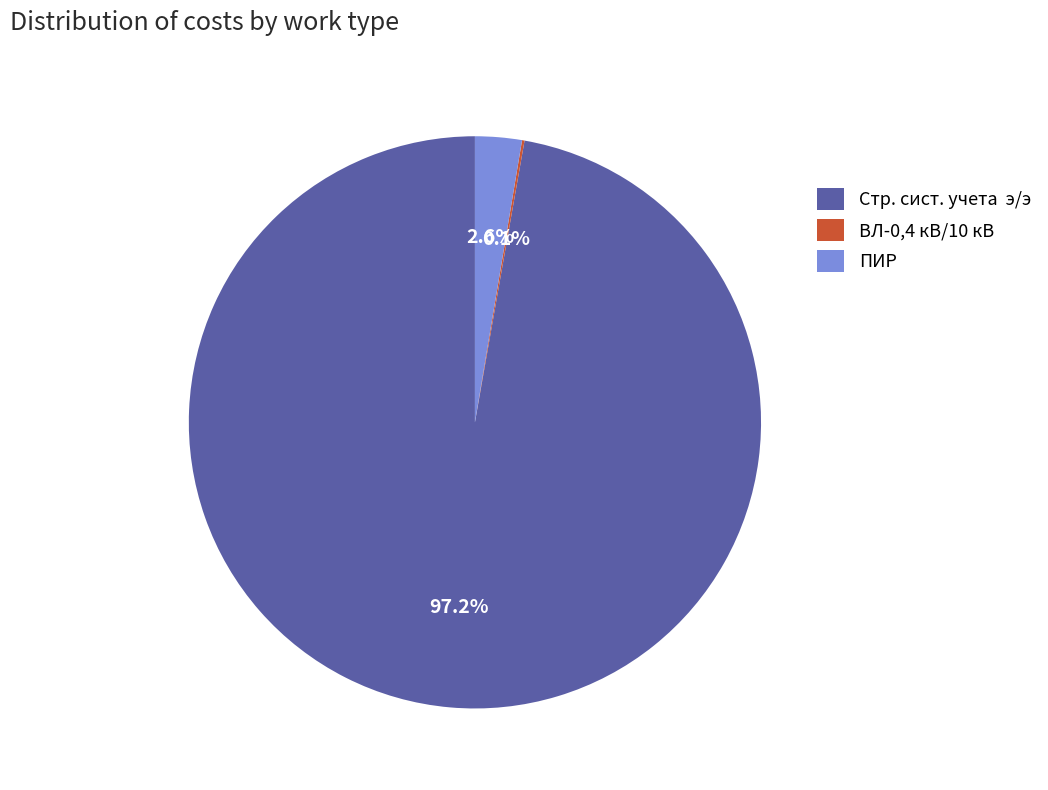

How much of the chart is everything except ПИР?

97.4%